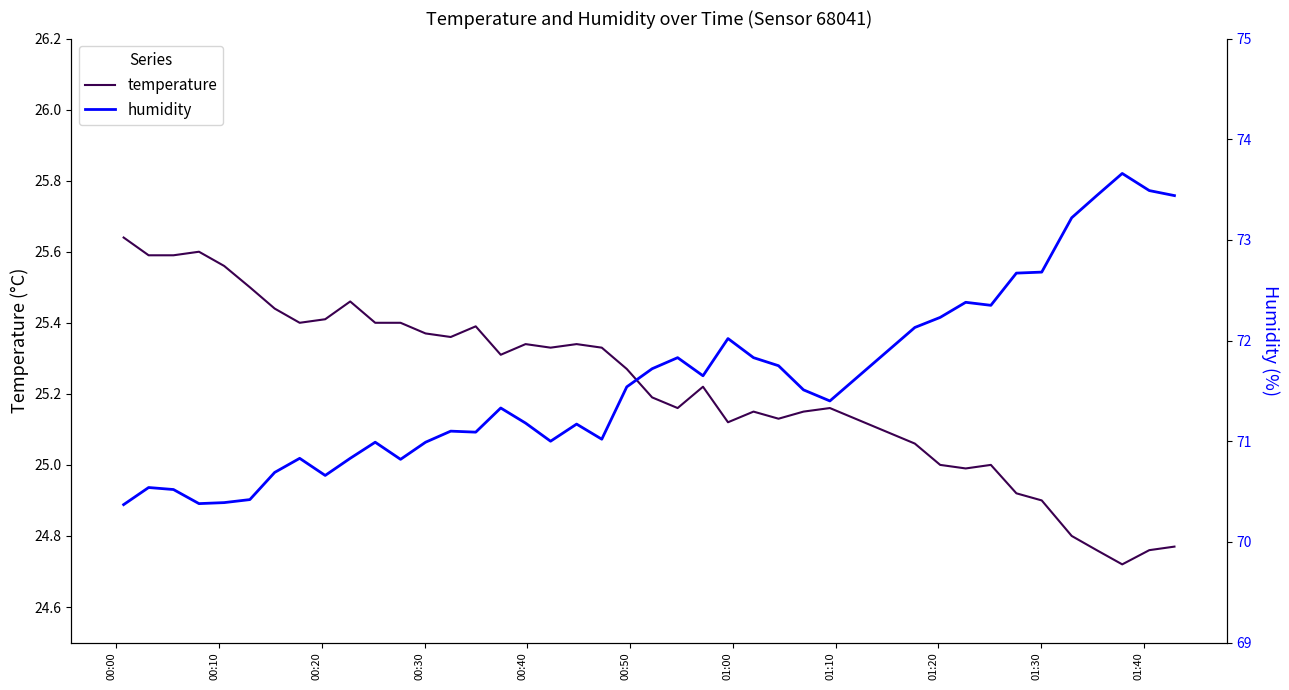

What is the maximum value shown in the chart?

73.7